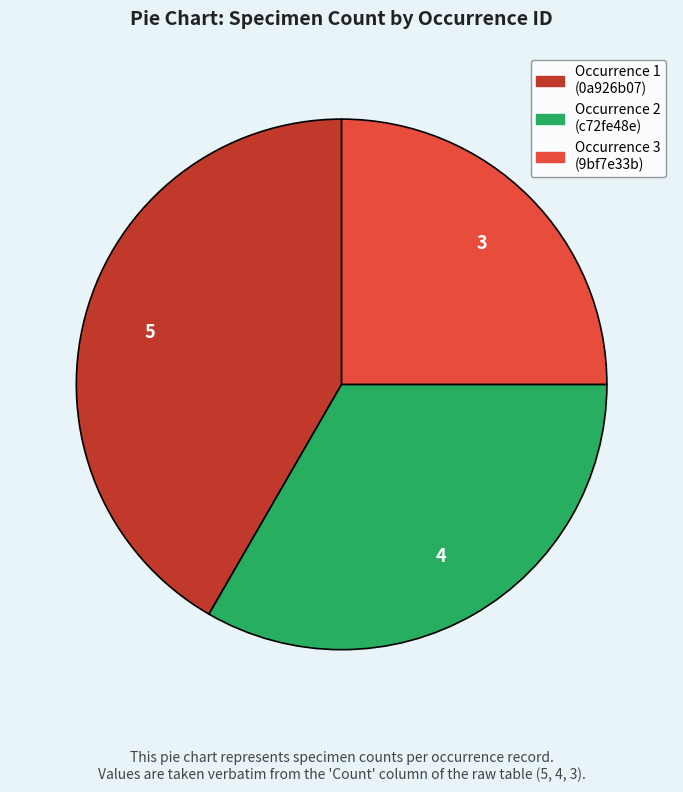

Does any single category account for the majority?

No